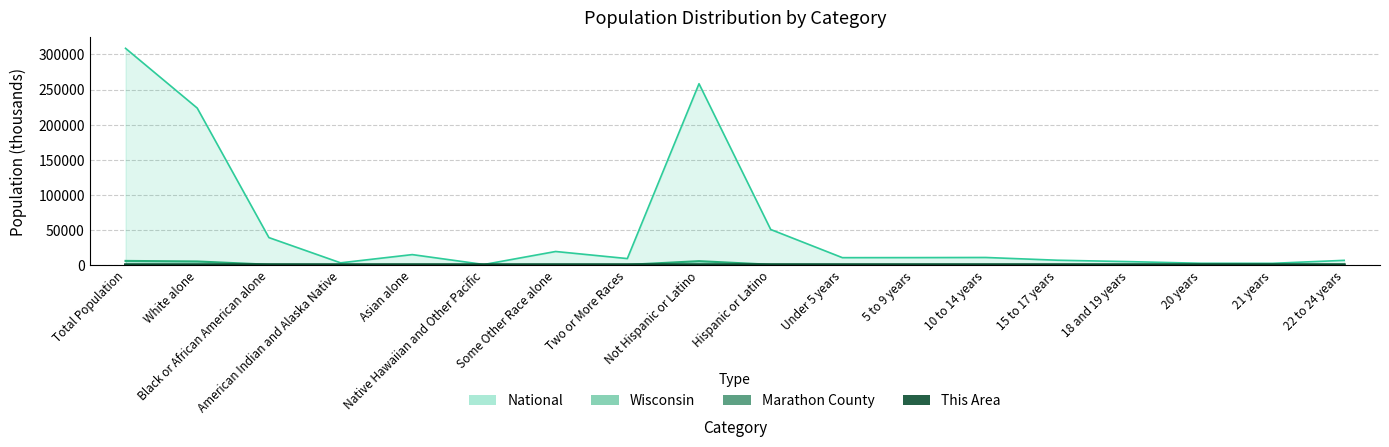

How many lines are shown in the chart?

4